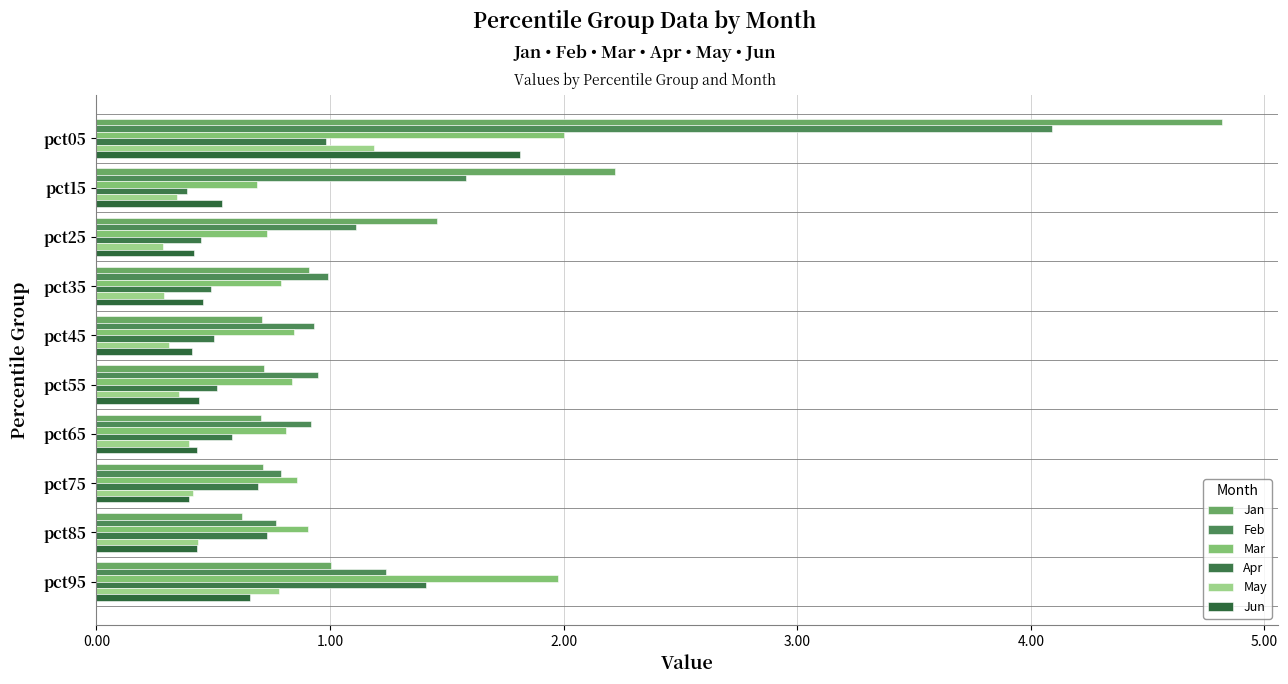

How many distinct data groups are displayed?

6